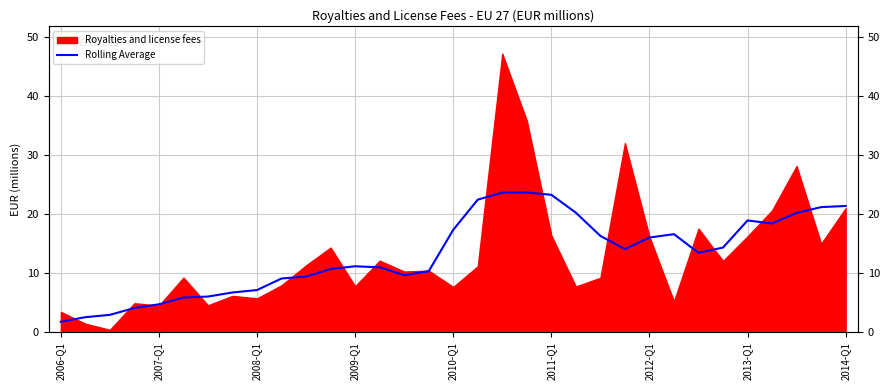

True or false: the data has more than 0 interior local peaks.

True